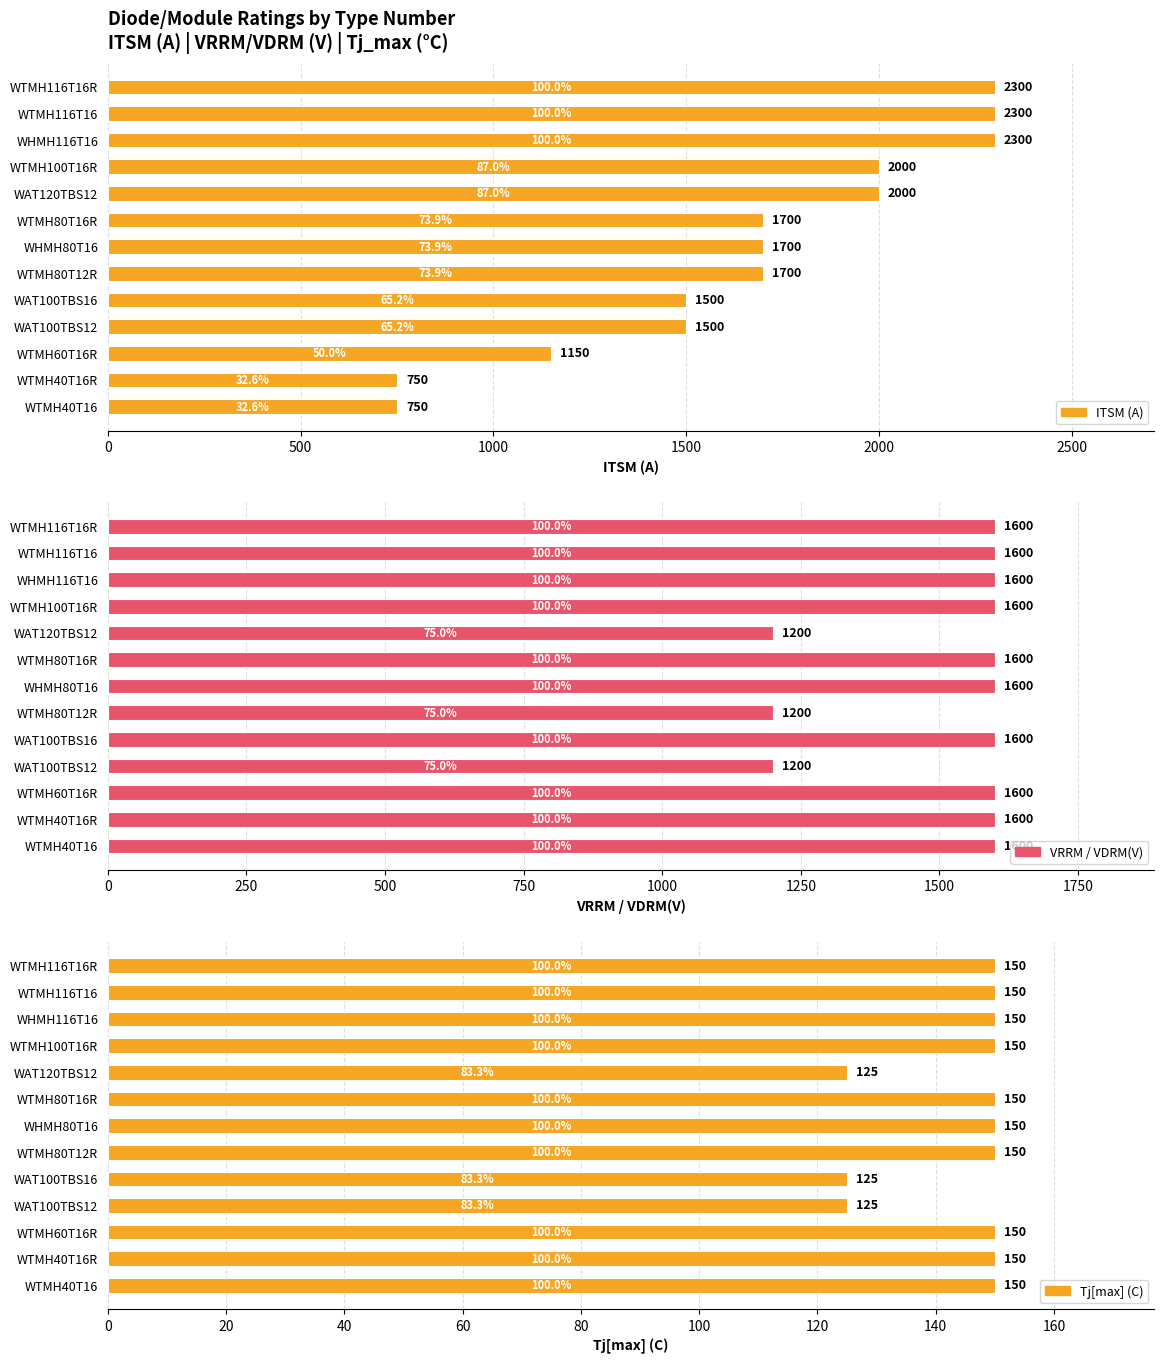

Which series changed the most between WAT100TBS12 and WTMH100T16R?

ITSM (A)